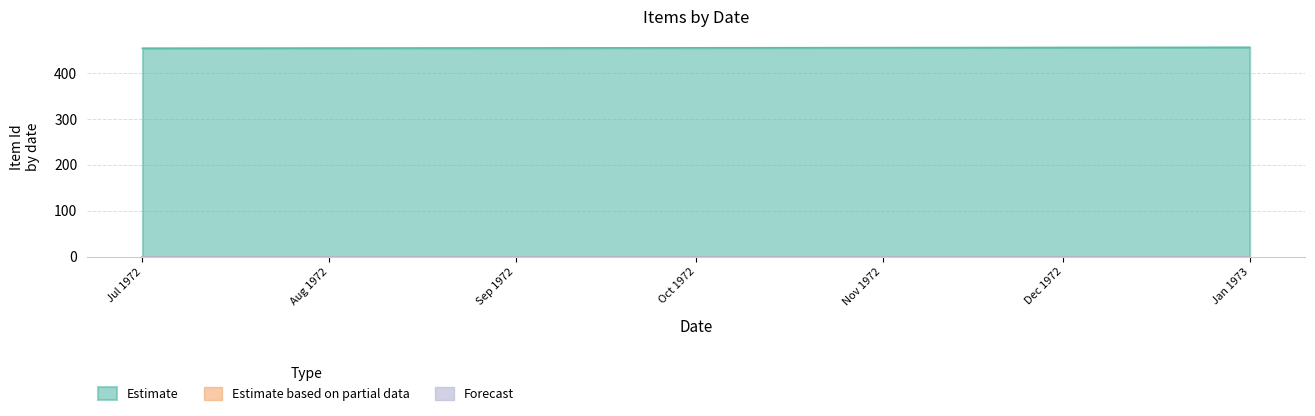

Which series has the largest range (max minus min)?

Estimate